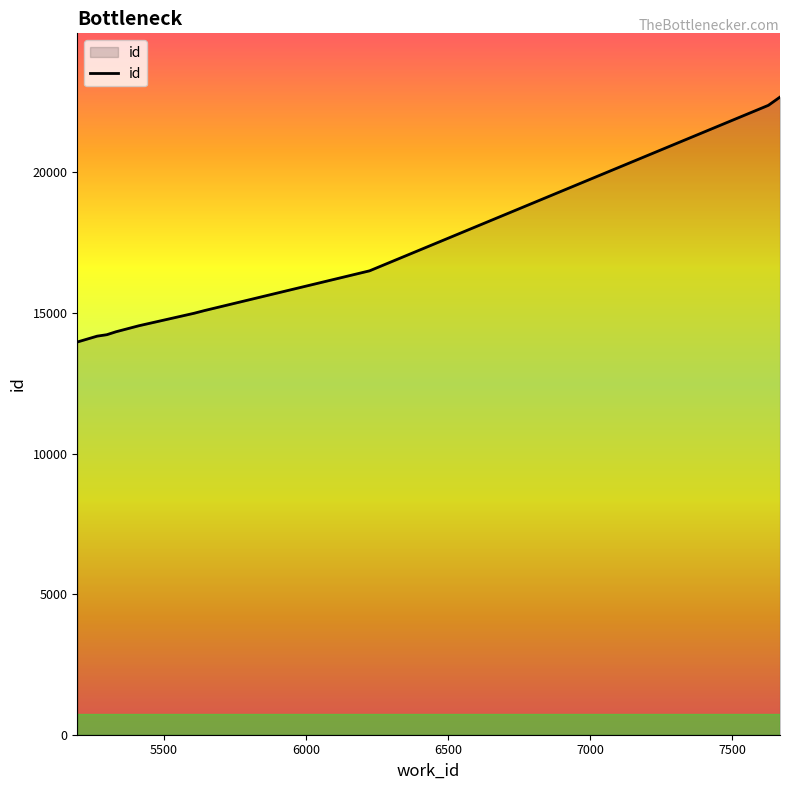

What is the smallest value displayed?

13967